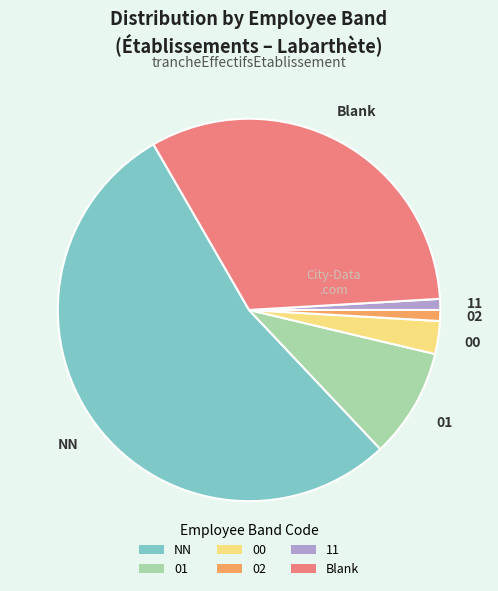

Do NN and Blank together represent more than half of the pie?

Yes